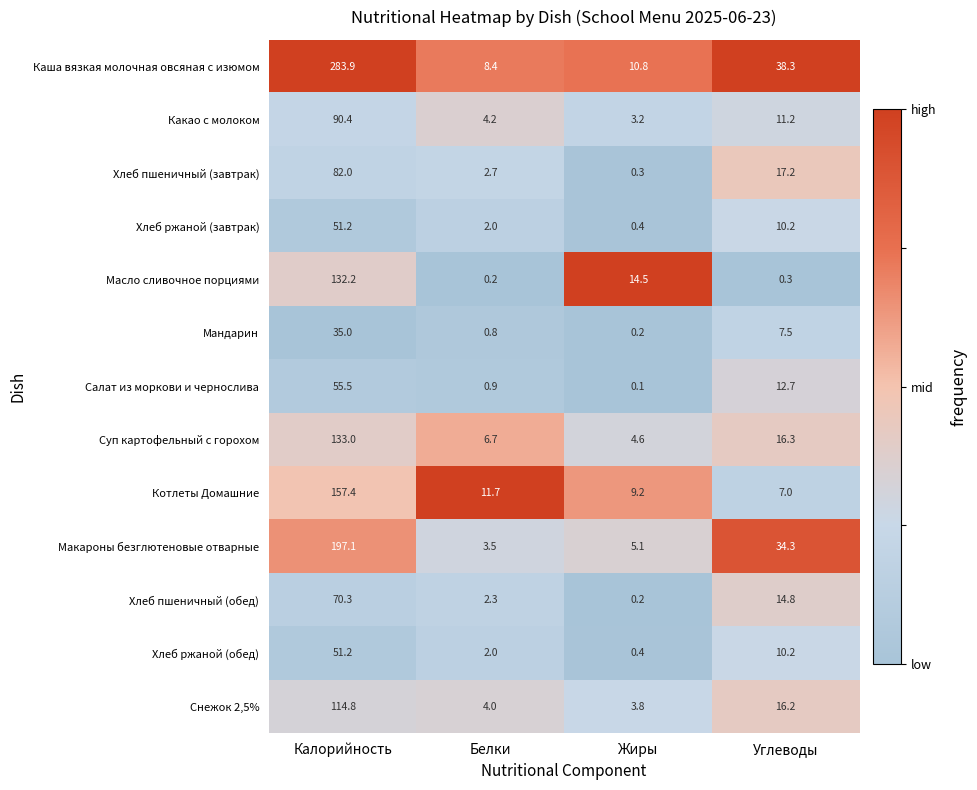

Between Белки and Жиры, which series saw the biggest shift?

Масло сливочное порциями